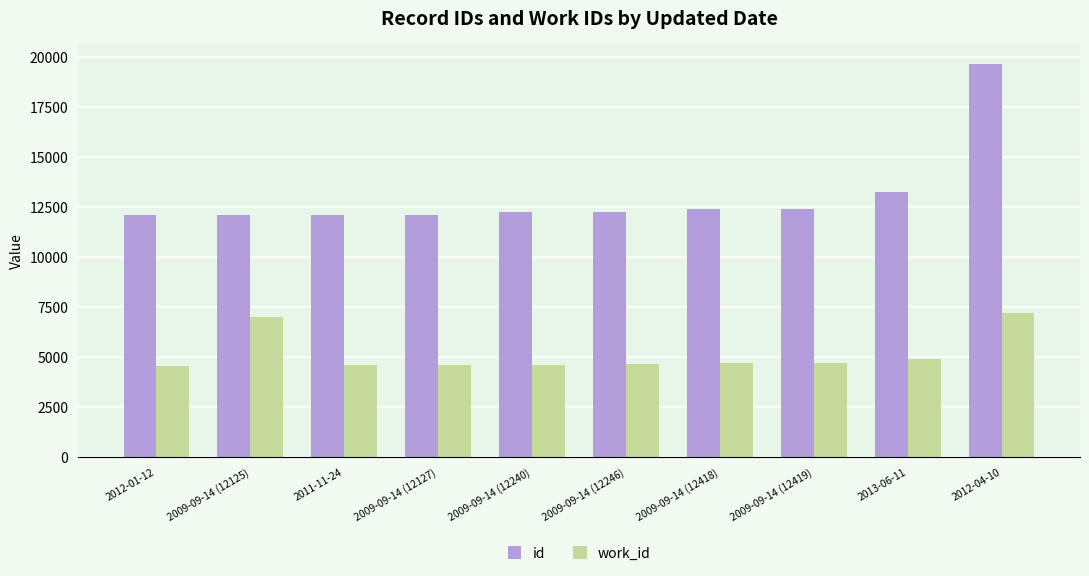

List the series in order of their overall mean, lowest first.

work_id, id